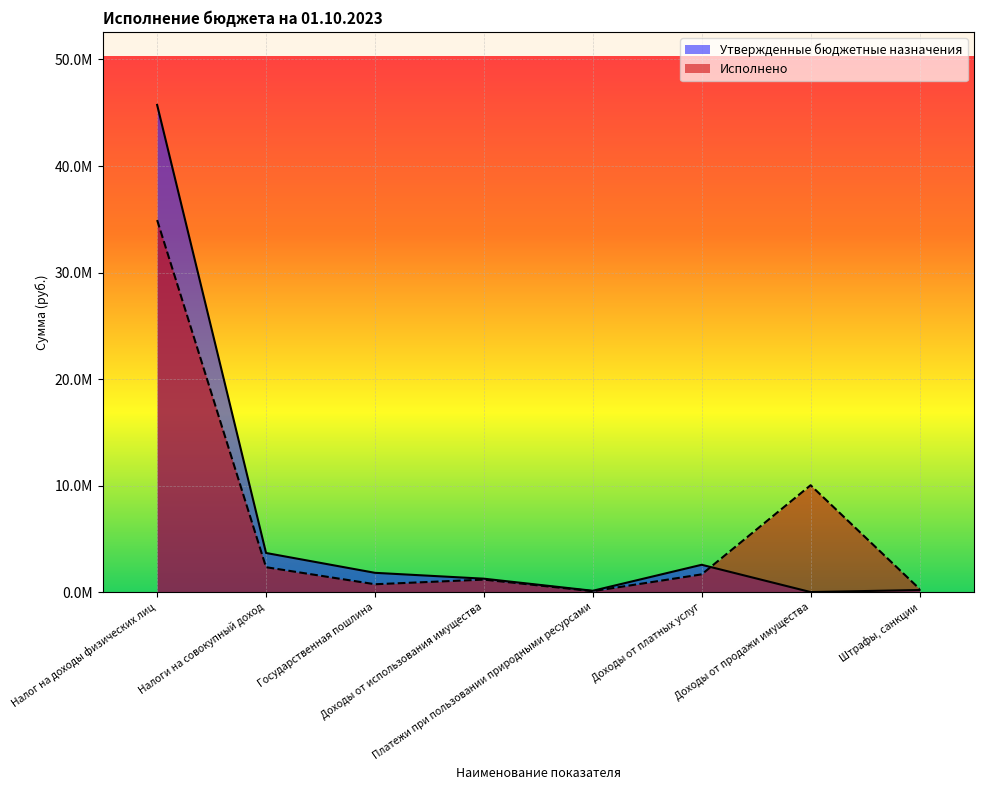

At which category does the chart reach its peak across all series?

Налог на доходы физических лиц